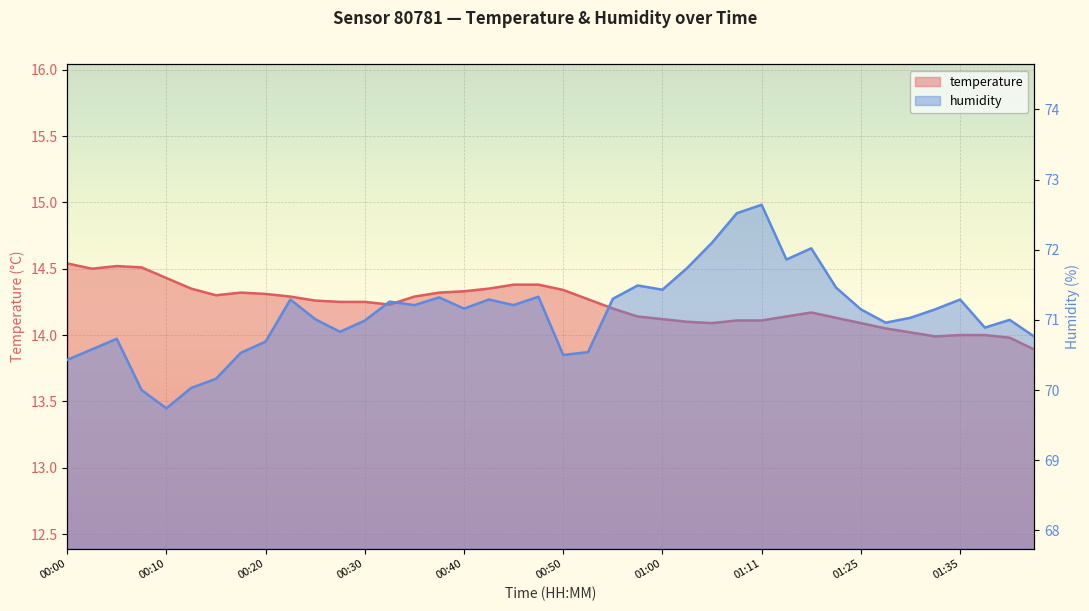

Is the value of humidity at 27 greater than the value of temperature at 24?

Yes